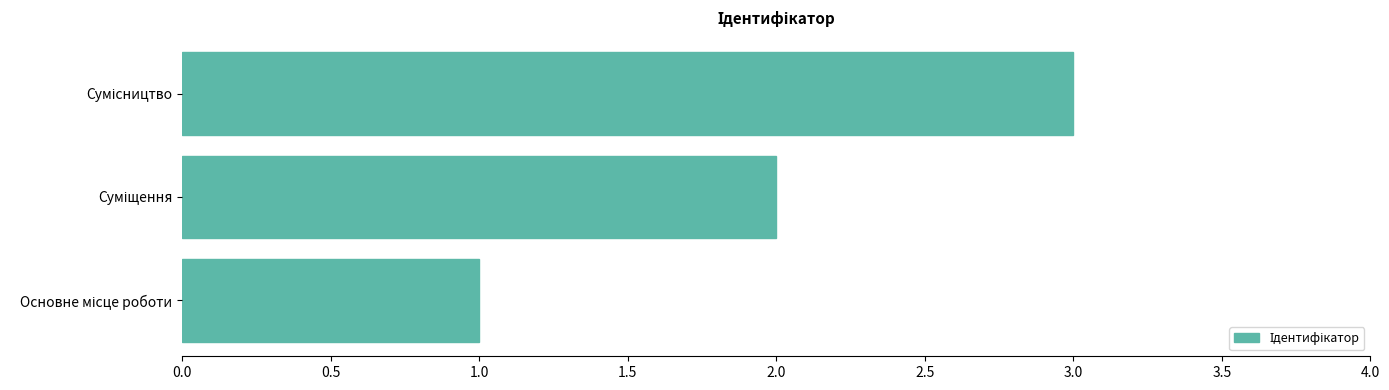

What is the greatest value displayed?

3